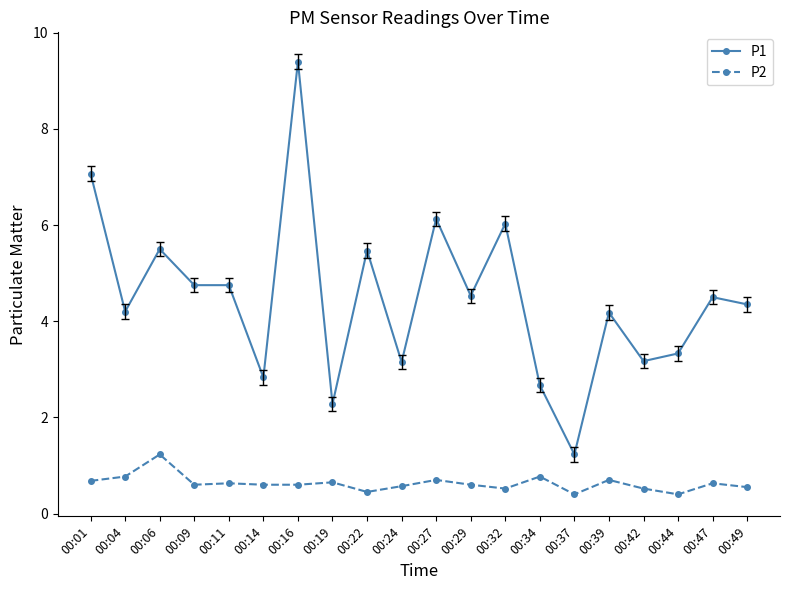

What is the value of the P2 point at the 8th from the left?

0.7